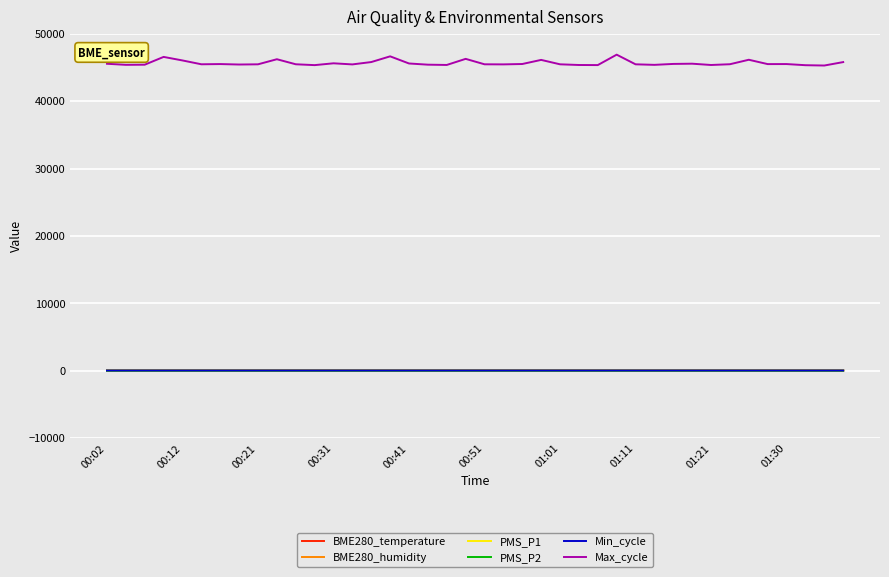

True or false: Max_cycle and PMS_P1 intersect in this chart.

False